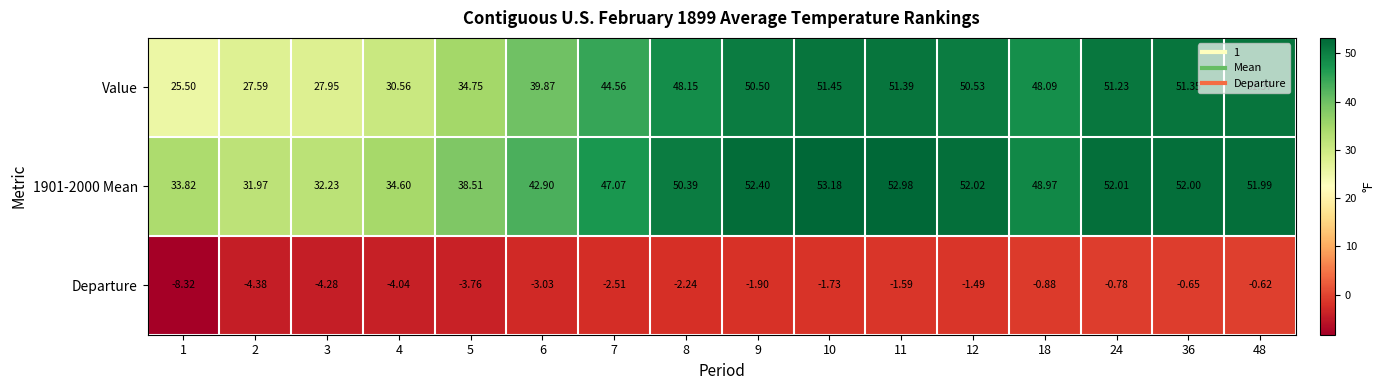

Which series has the largest range (max minus min)?

Value